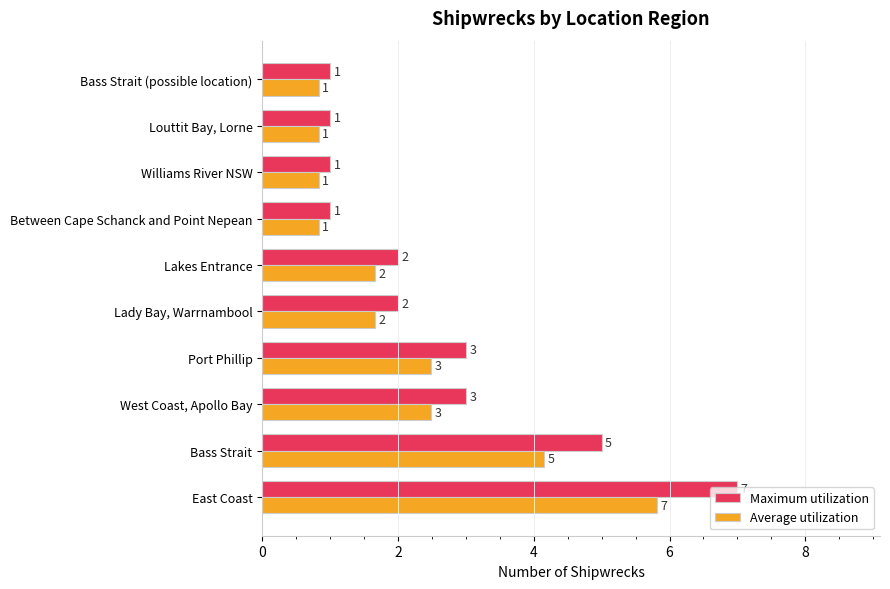

What is the greatest value displayed?

7.0